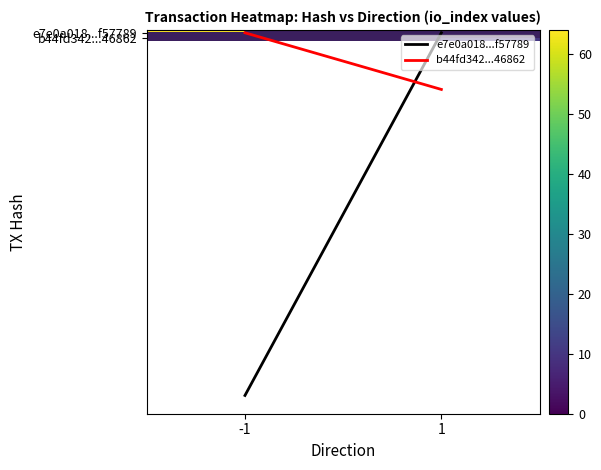

What is the difference between the b44fd342...46862 values at -1 and 1?

10.0